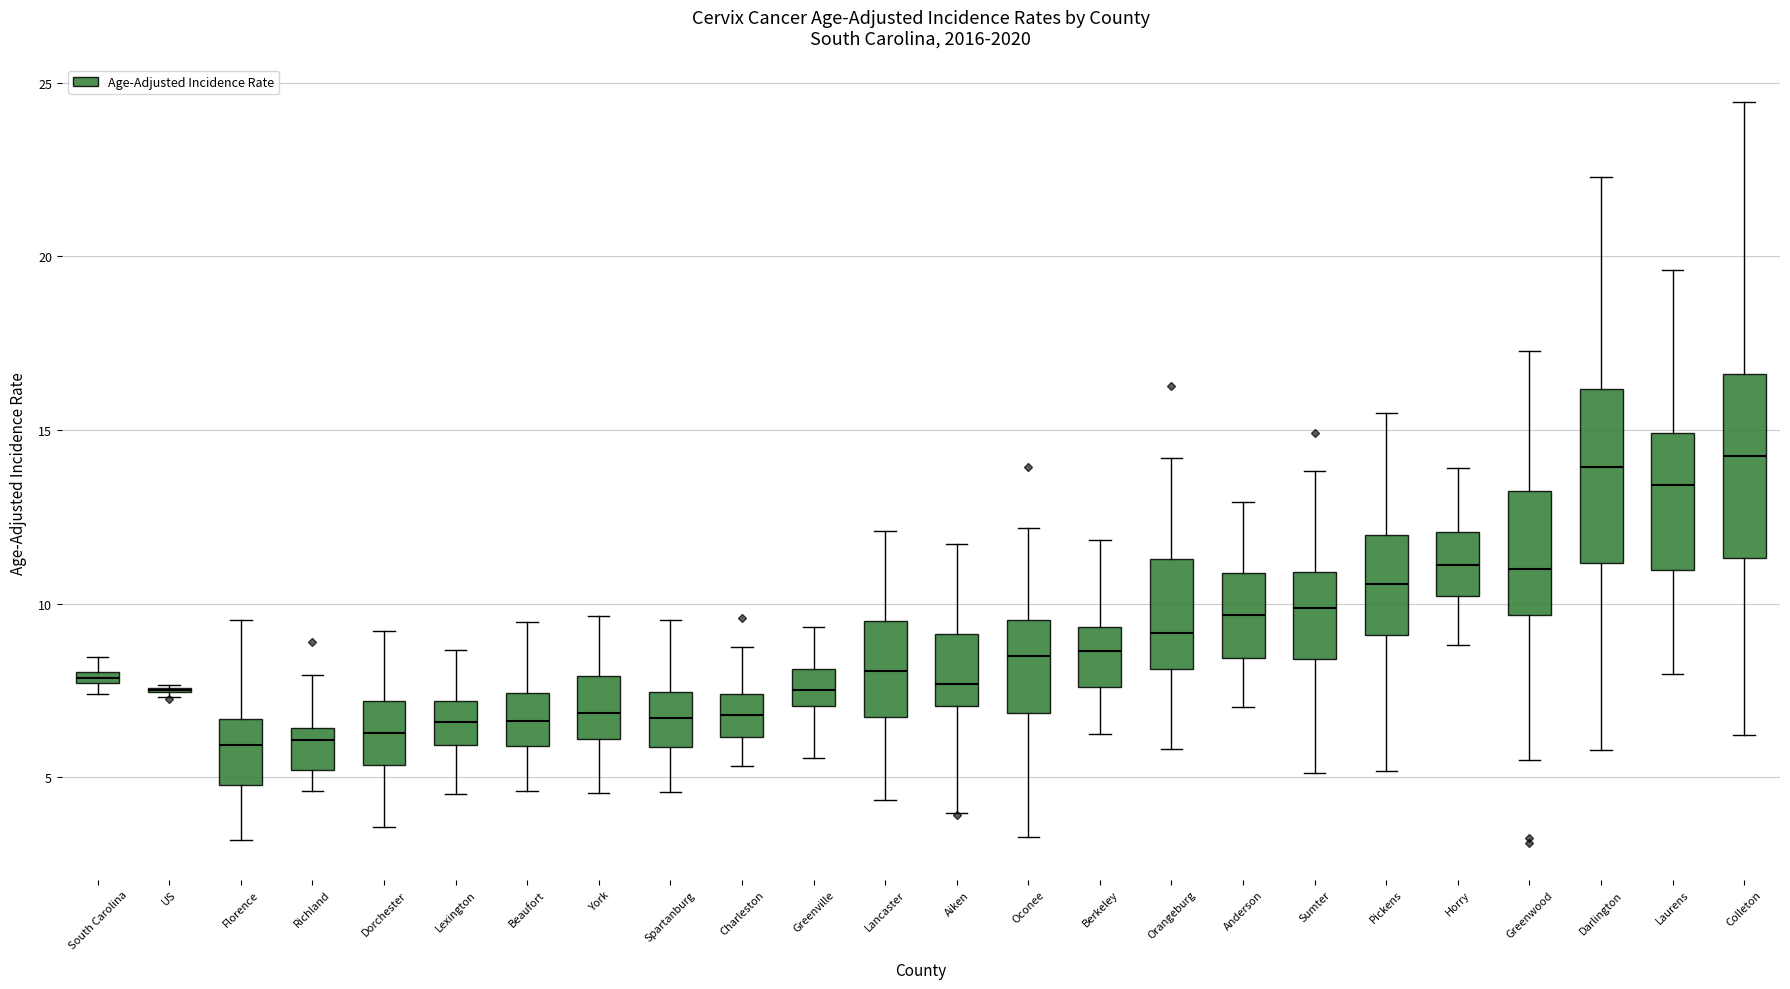

Where does the lower whisker of the box for Pickens end on the y-axis? The values are not printed on the chart, so give them approximately, as read against the axis.

5.0